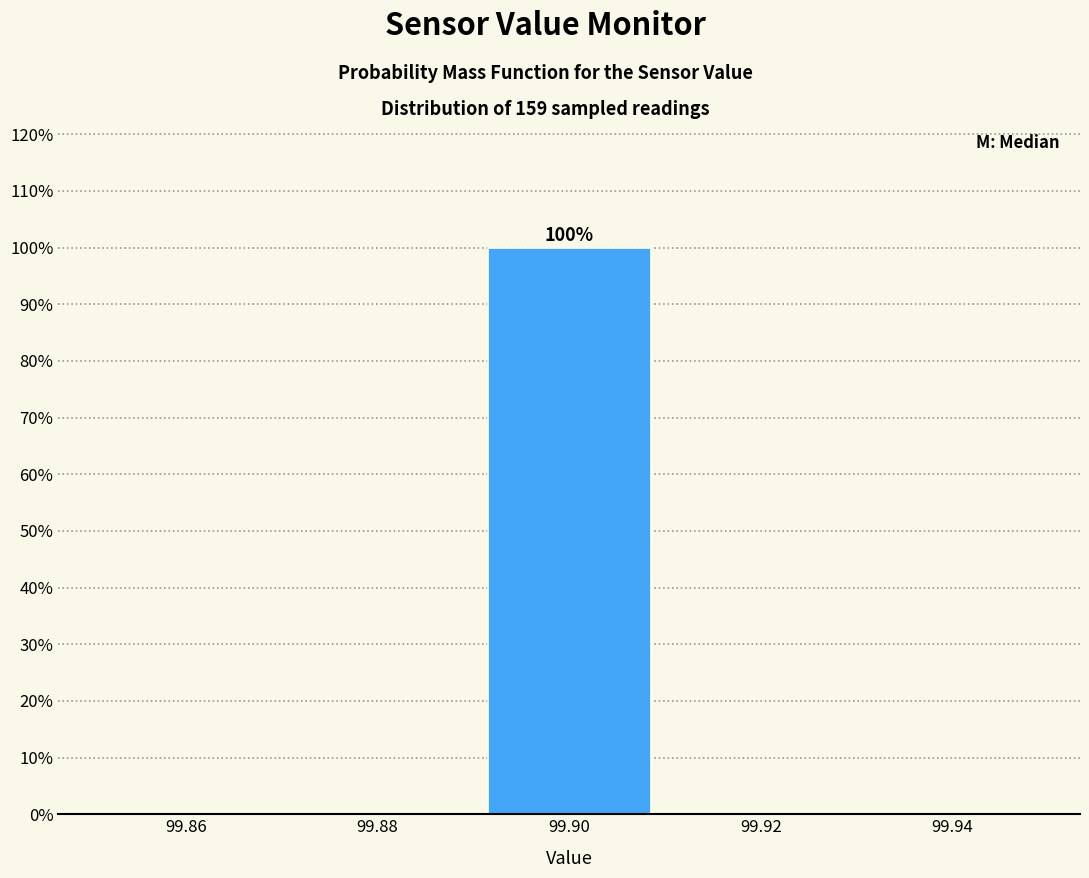

Which range on the x-axis has the tallest bar?

99.89 to 99.91